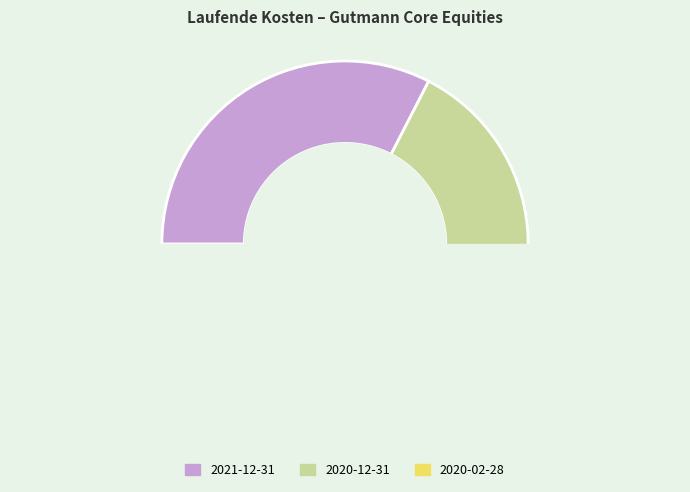

How many slices are in this pie chart?

3